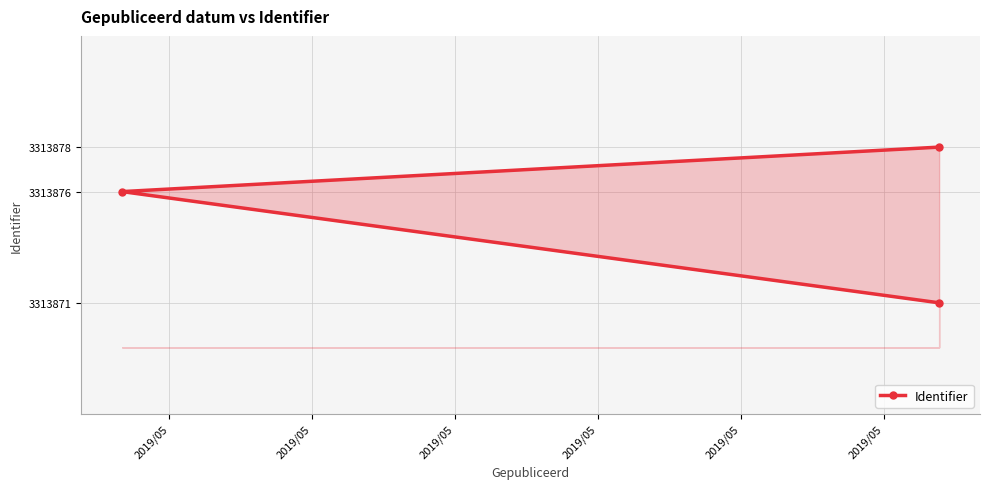

What is the difference between the maximum and minimum values?

7